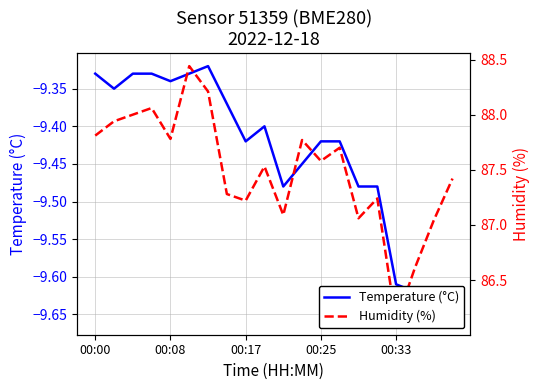

True or false: Temperature (°C) and Humidity (%) cross at least once.

False